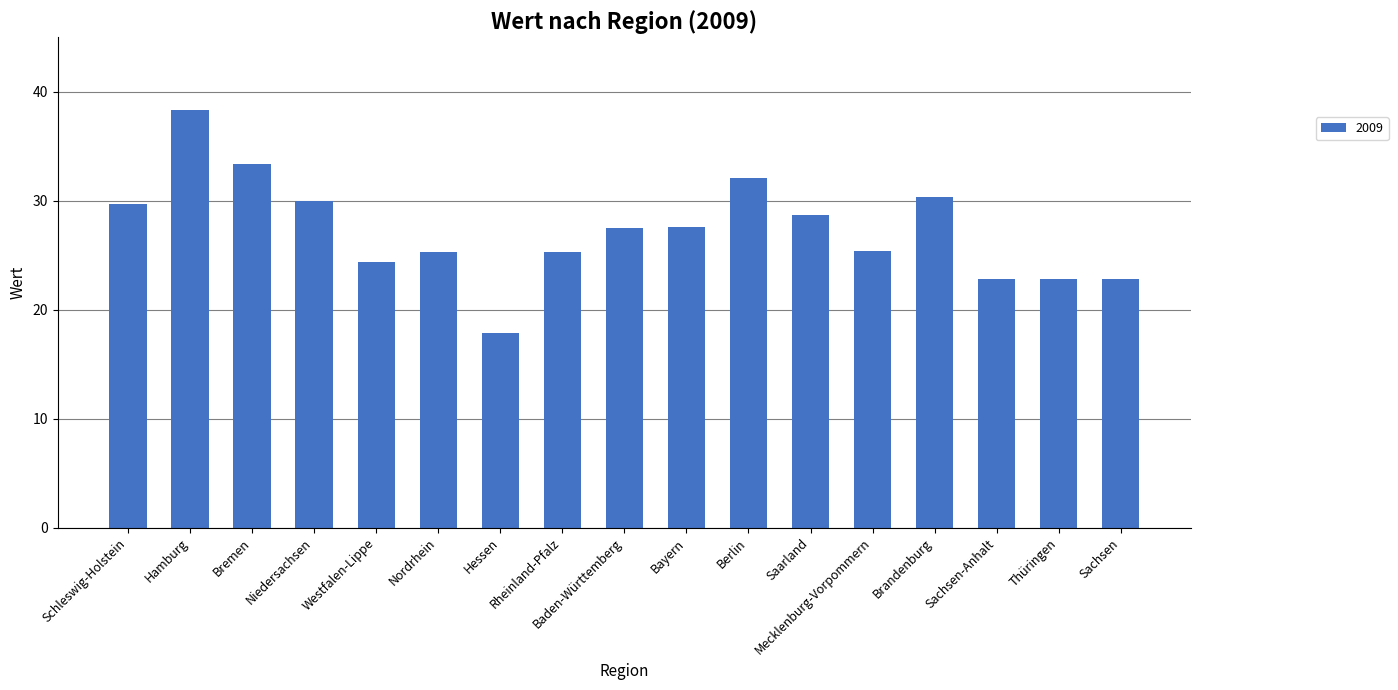

How many categories are shown in the chart?

17